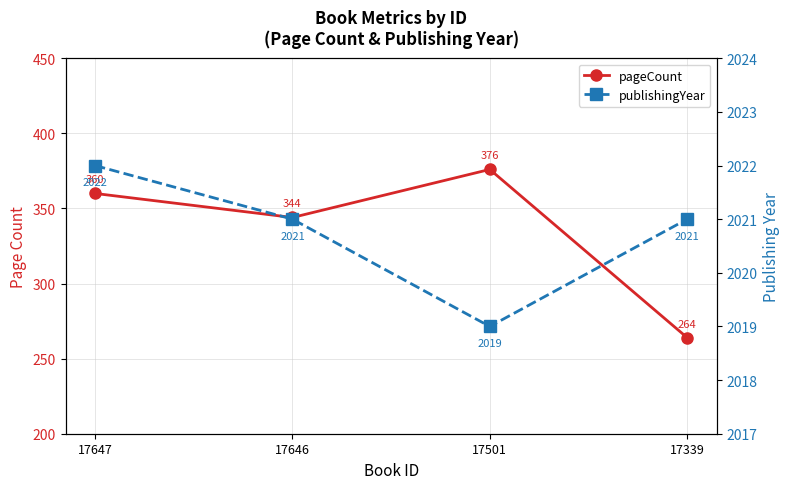

Reading left to right, extract all data points from this chart.

pageCount: 17647=360	17646=344	17501=376	17339=264
publishingYear: 17647=2022	17646=2021	17501=2019	17339=2021